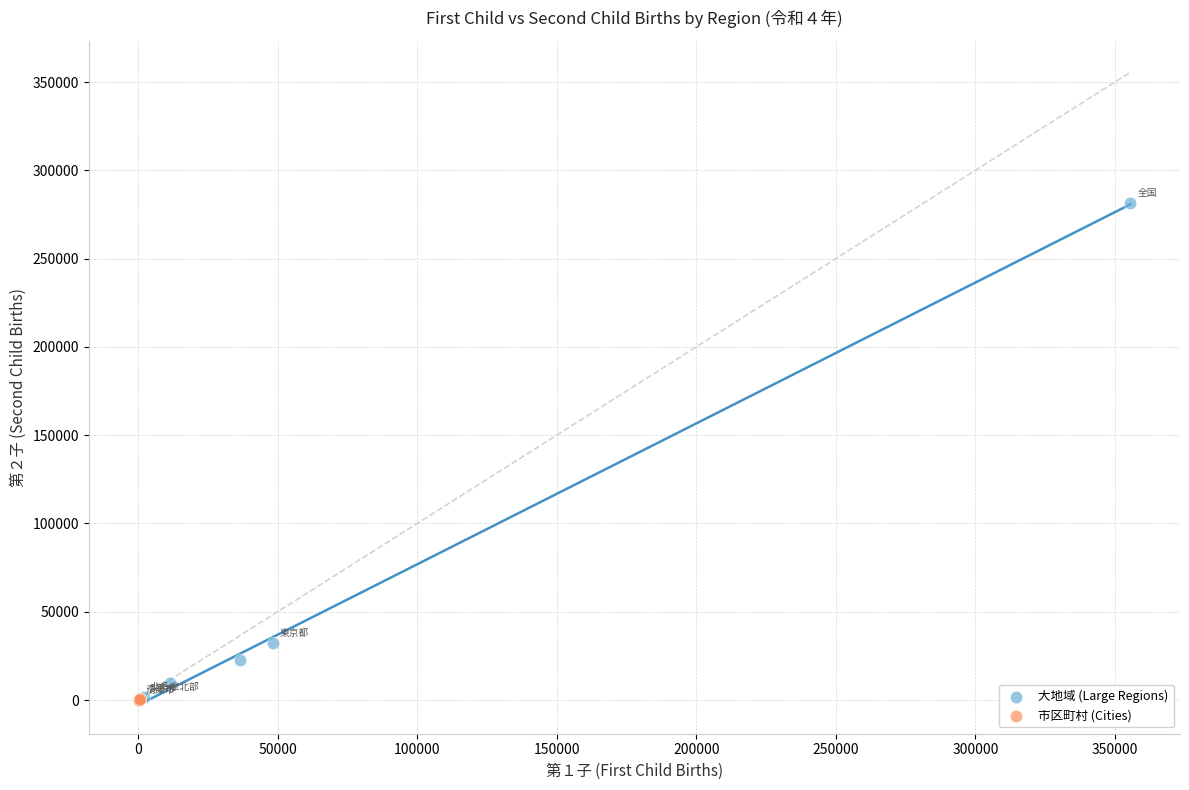

Which series has the widest spread of Y values?

大地域 (Large Regions)